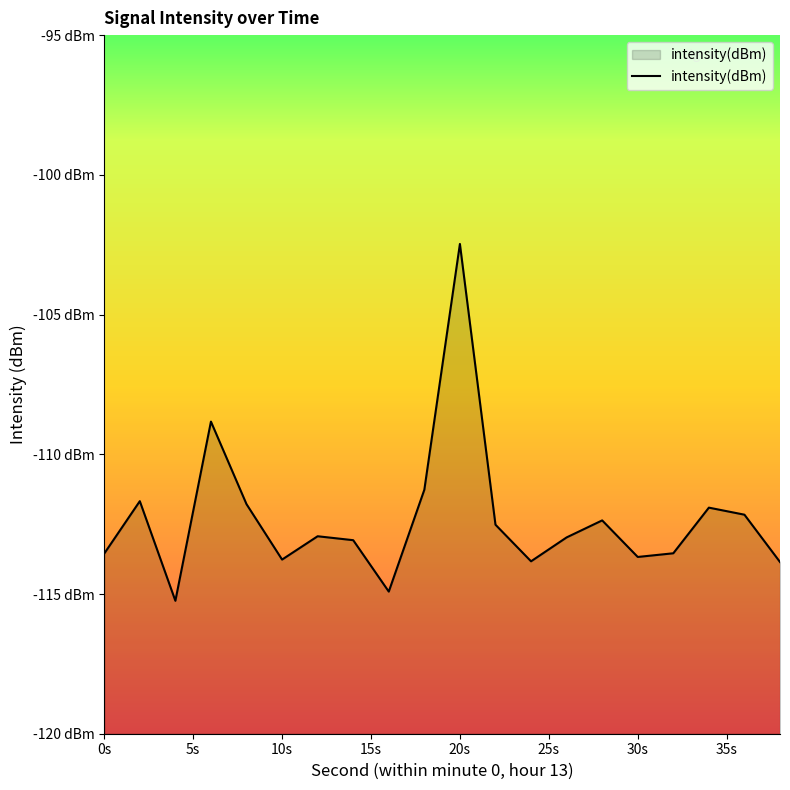

True or false: the data has more than 2 interior local peaks.

True